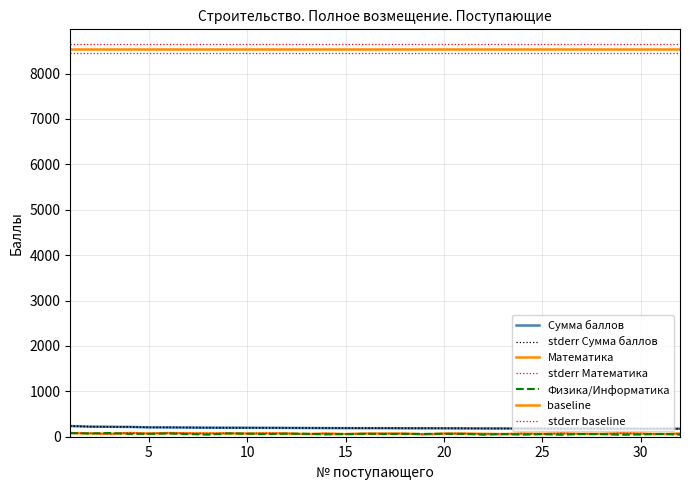

Does the chart have visible grid lines?

Yes